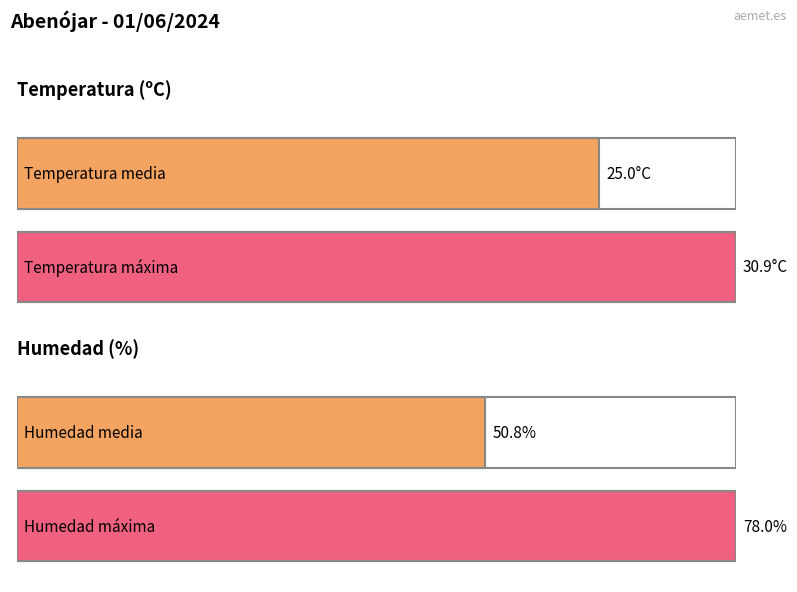

Which series has the largest total across all categories?

Humedad (%)